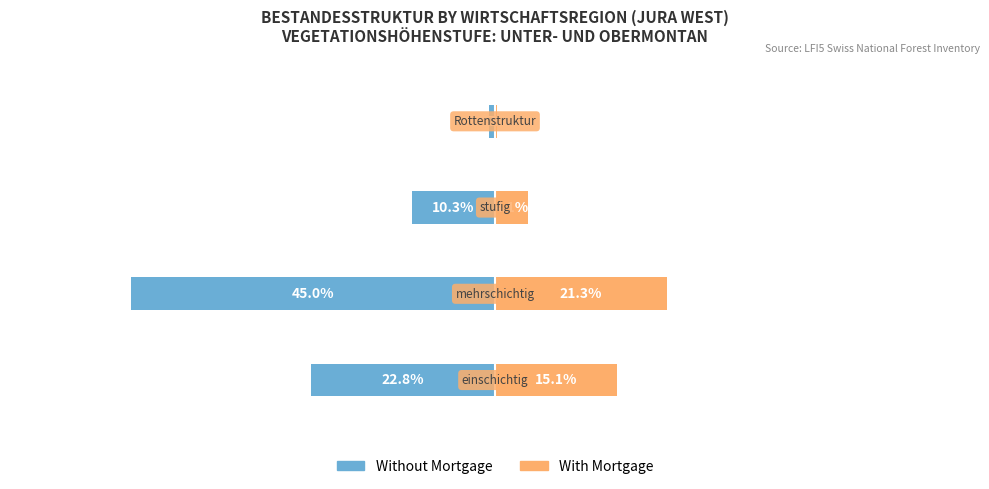

At which label does Without Mortgage reach its peak?

3